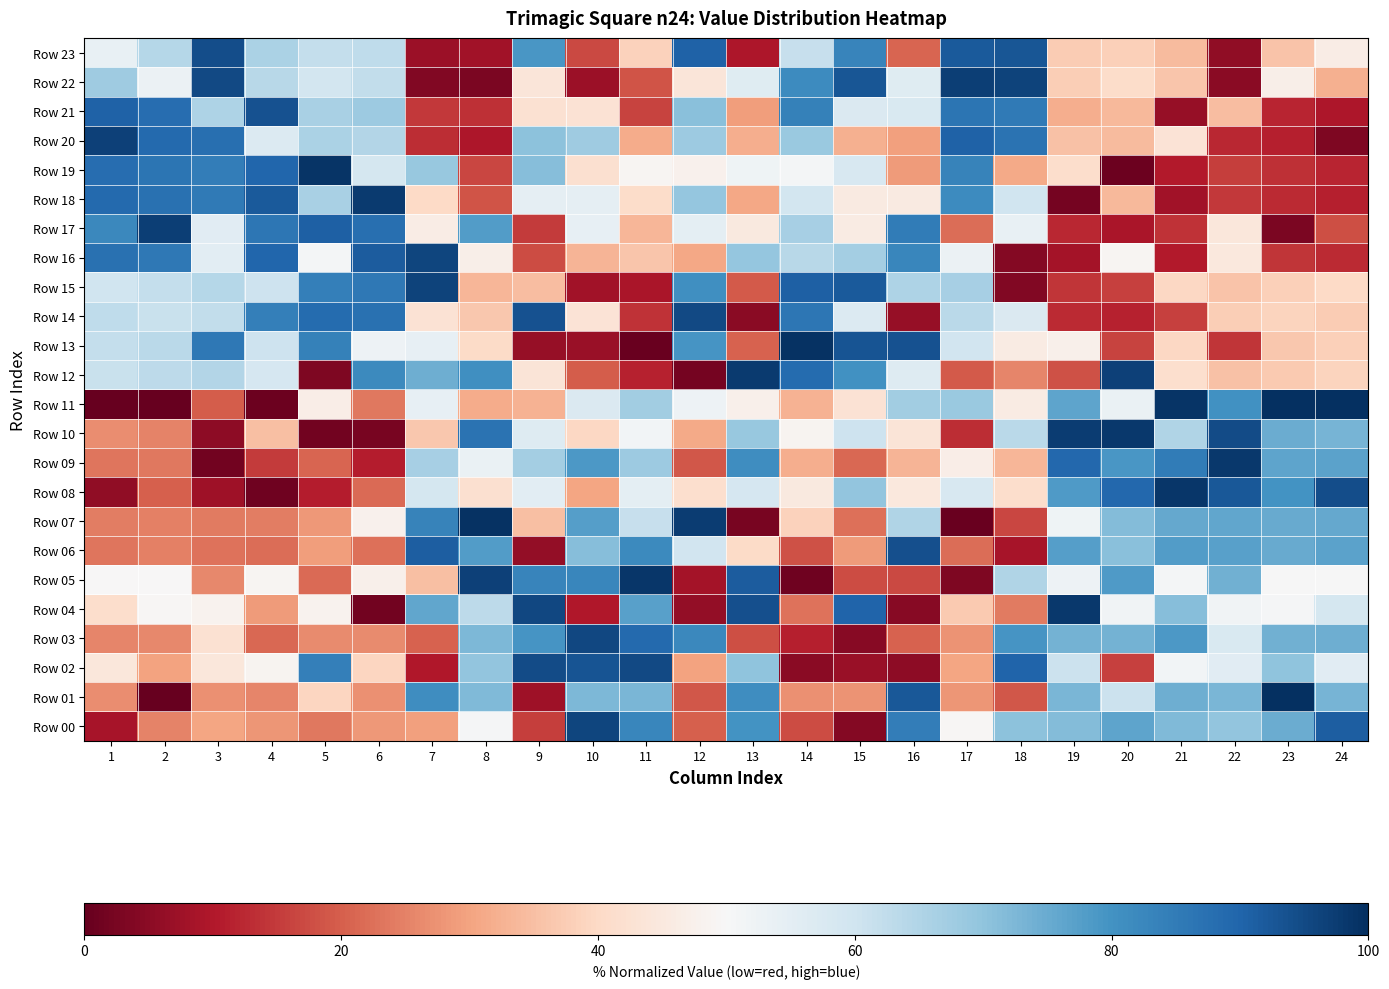

Count the number of categories in the chart.

24